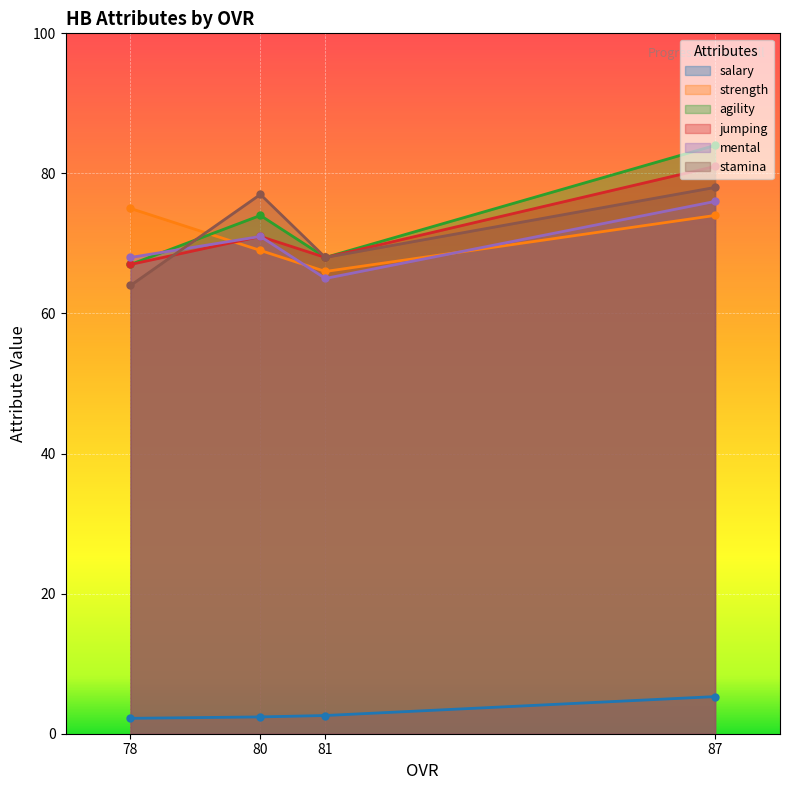

Rank the categories by strength value from lowest to highest.

81, 80, 87, 78